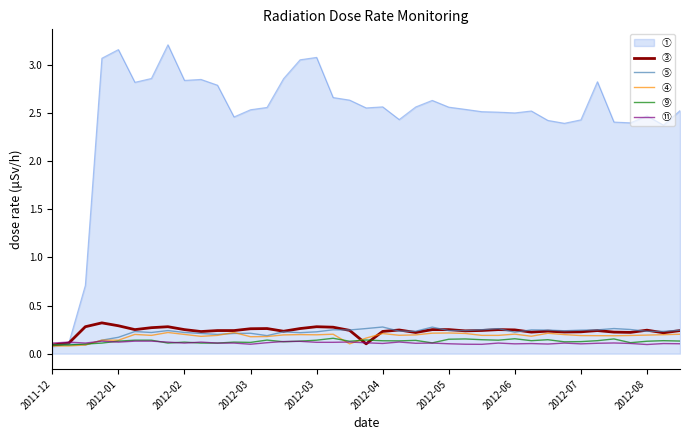

Which series has the largest range (max minus min)?

①